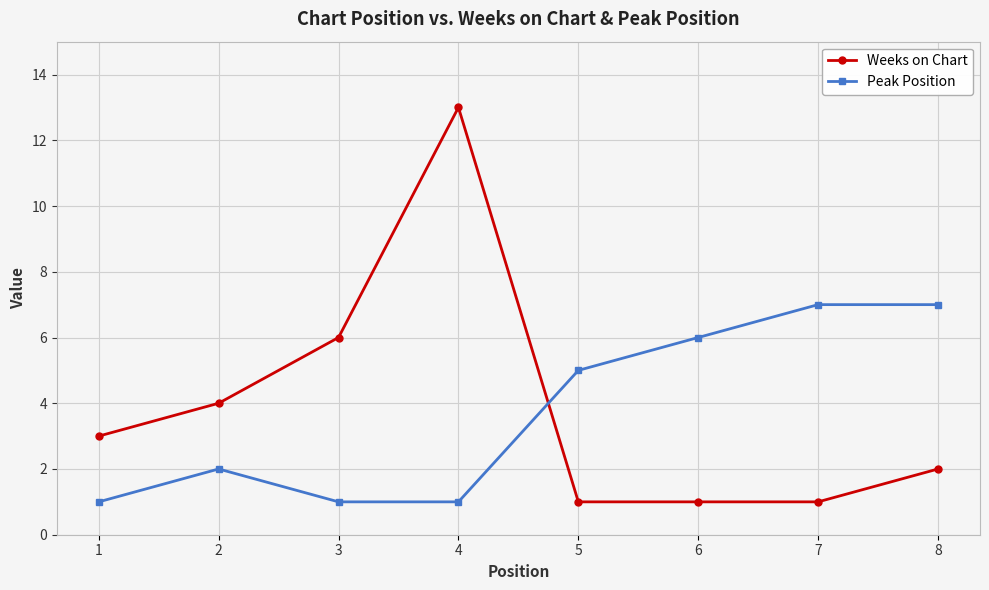

Which series has the largest total across all categories?

Weeks on Chart